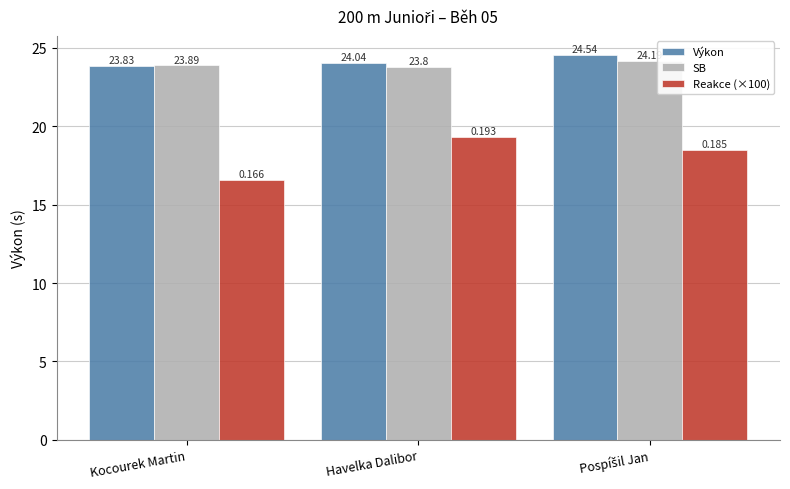

What is the value of the SB bar at the 3rd from the left?

24.2